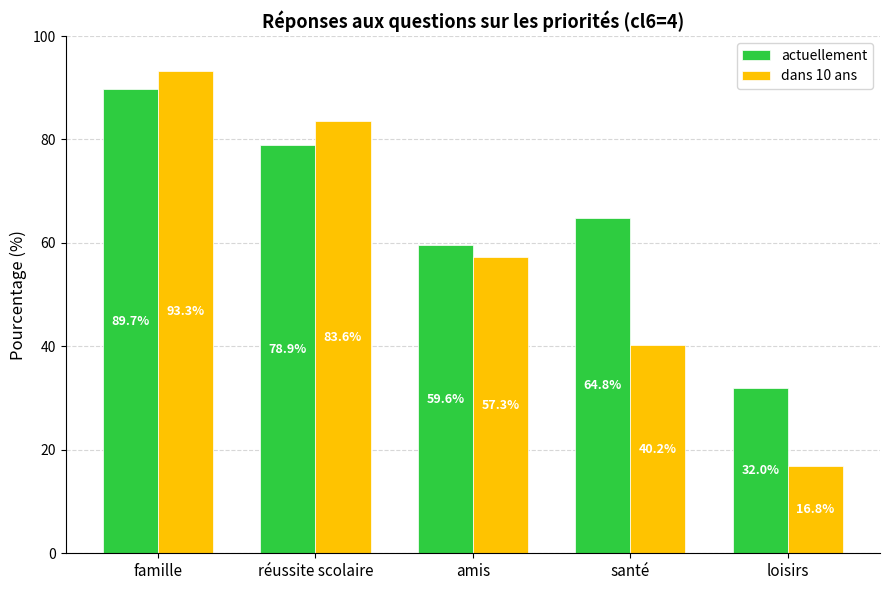

What is the highest value of the actuellement series?

89.7